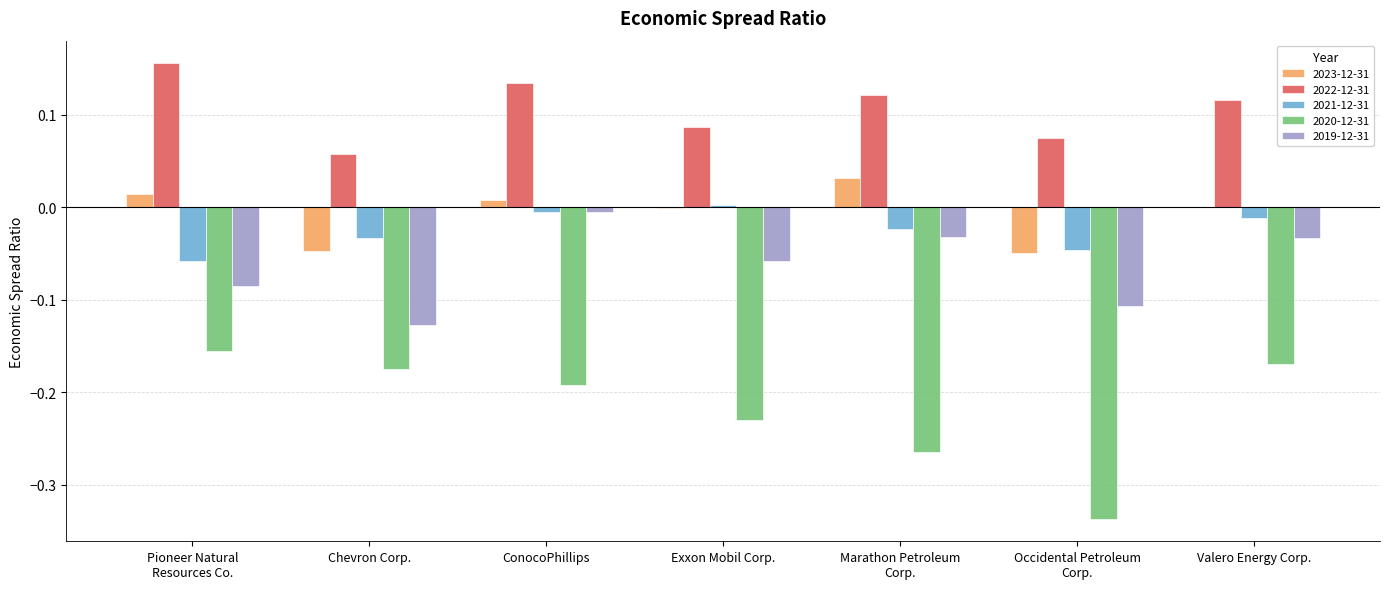

Is it true that 2020-12-31 equals -0.1 at Chevron Corp.?

False